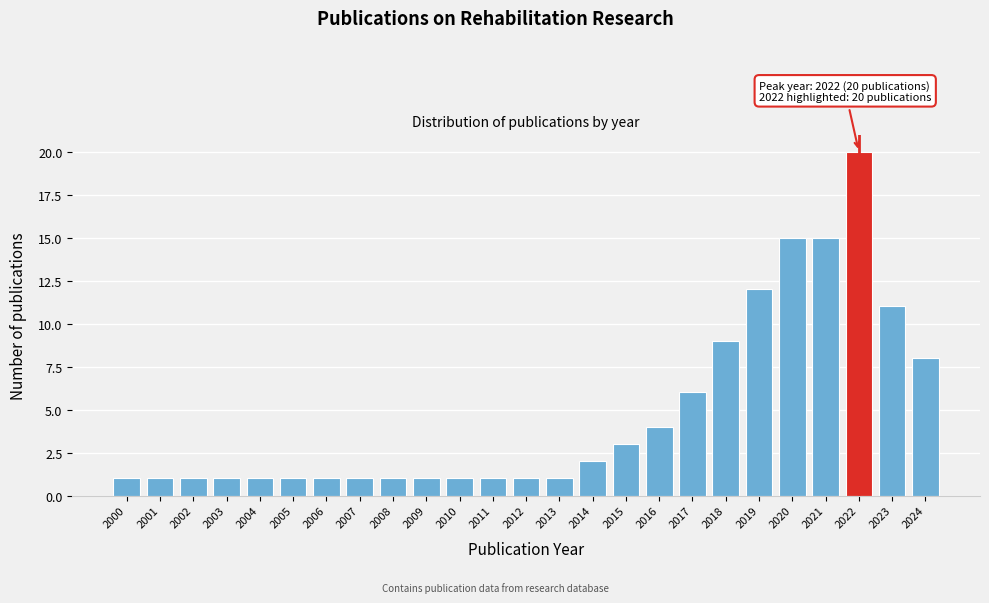

Reading left to right, transcribe all the data shown in this chart.

1	1	1	1	1	1	1	1	1	1	1	1	1	1	2	3	4	6	9	12	15	15	20	11	8